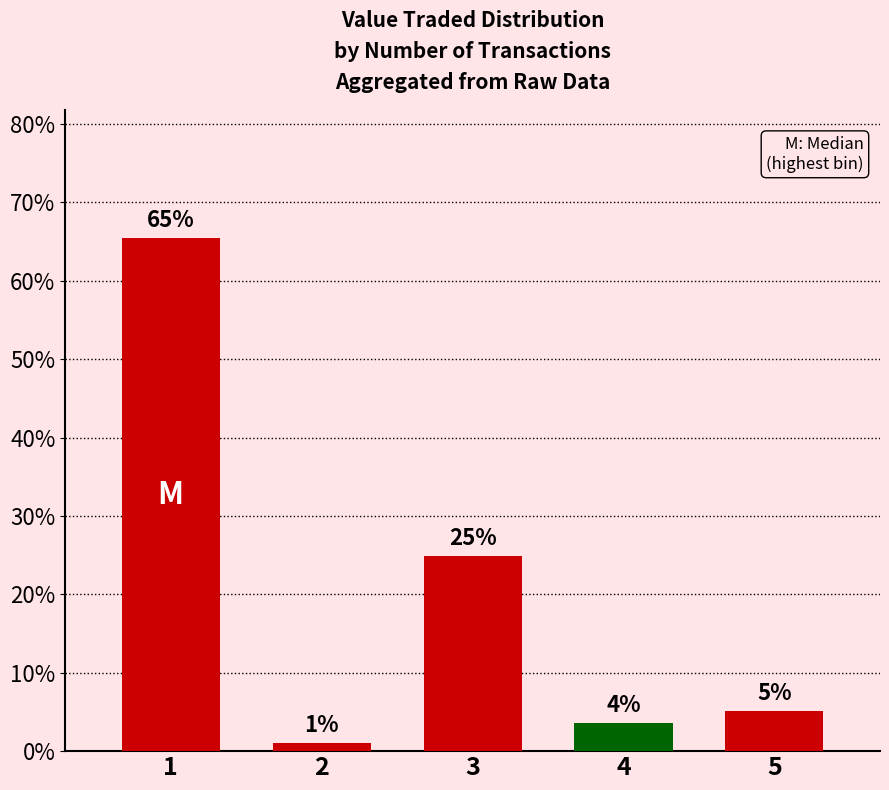

How many bars are there in total?

5